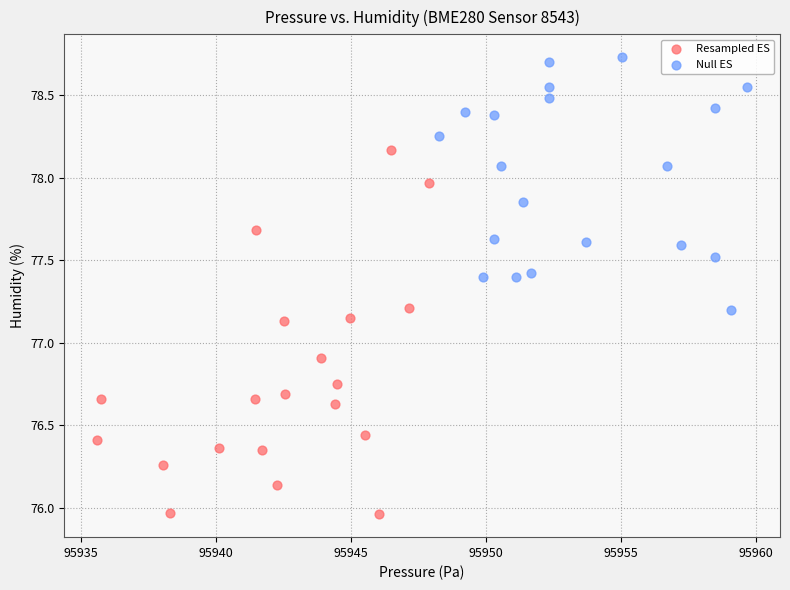

Which series reaches the maximum Y coordinate?

Null ES